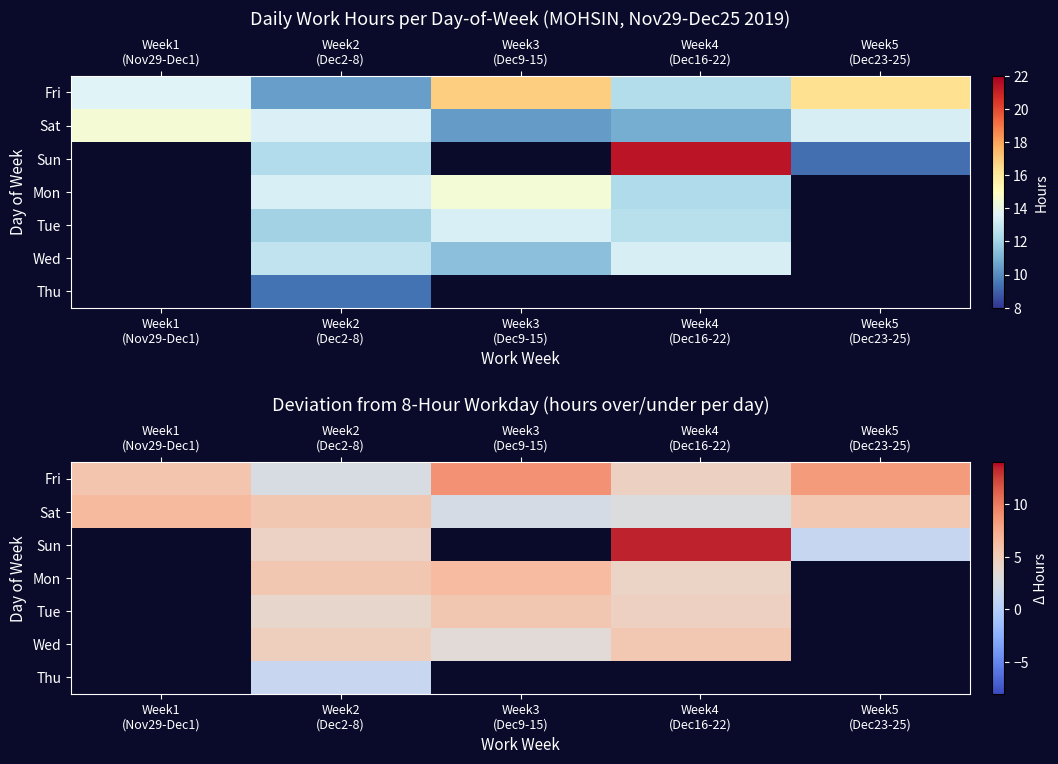

At which label does Sat reach its peak?

Week1 (Nov29-Dec1)